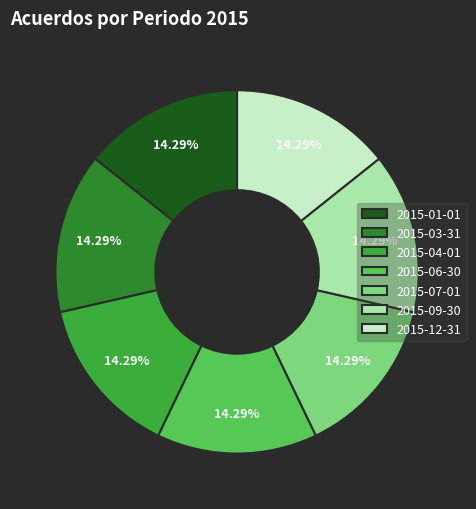

Do 2015-03-31 and 2015-07-01 together represent more than half of the pie?

No